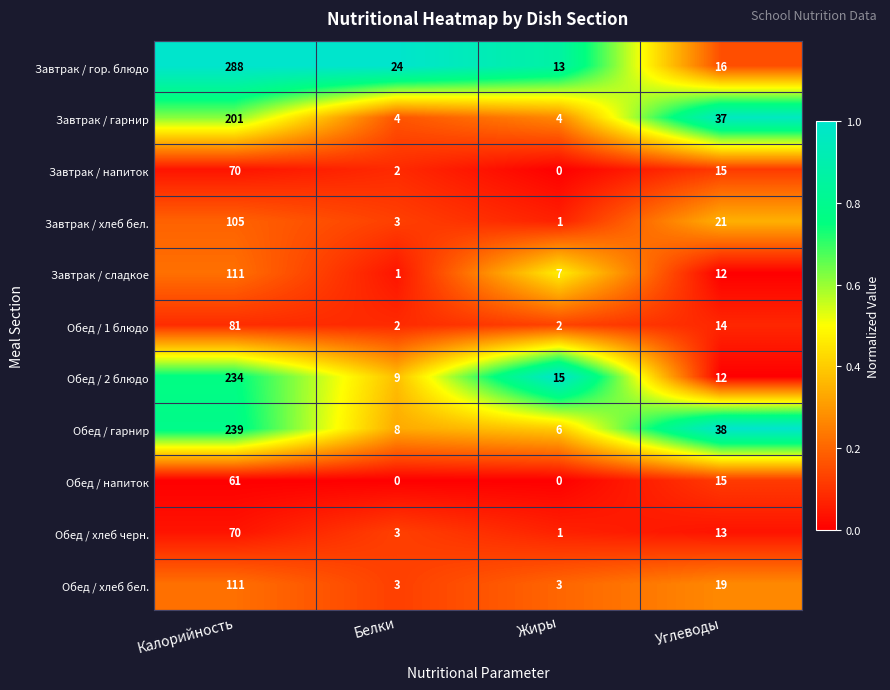

What is the sum of all Обед / хлеб черн. values?

87